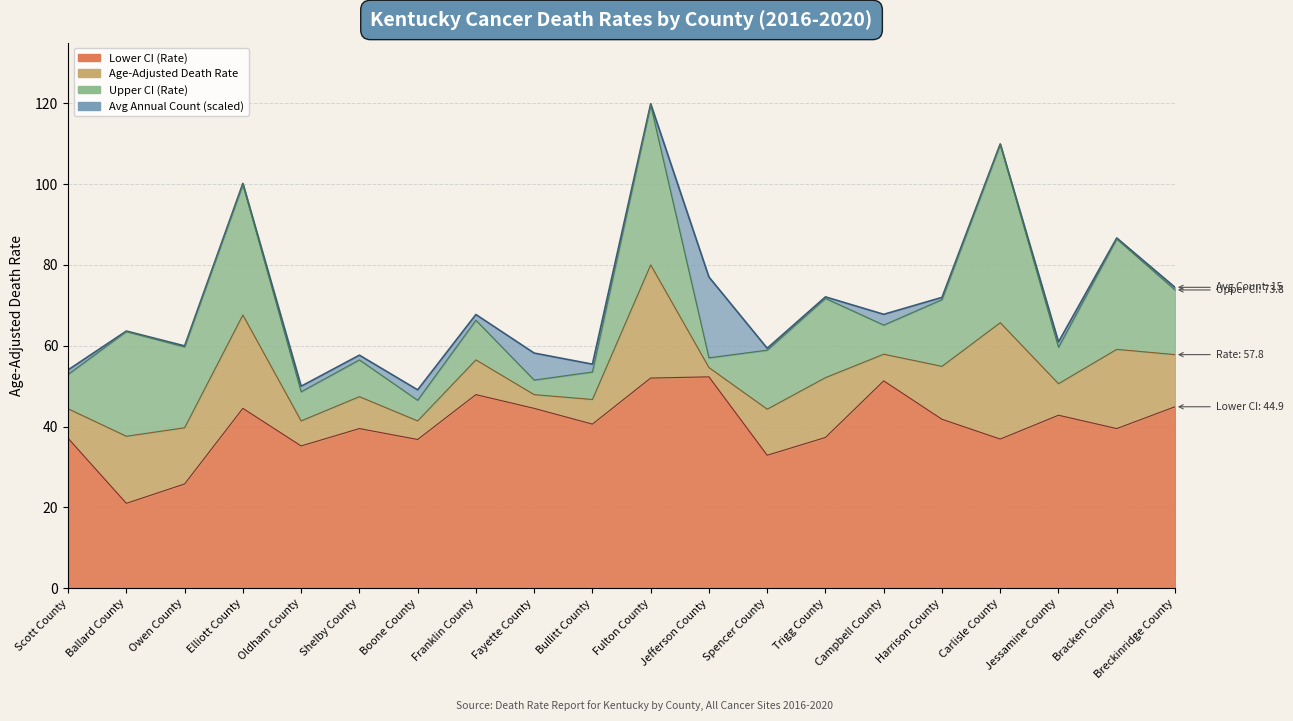

Reading right to left, extract all data points from this chart.

Age-Adjusted Death Rate: 57.8	59.1	50.6	65.7	54.9	57.9	52.1	44.3	54.6	80.0	46.7	47.9	56.5	41.4	47.4	41.4	67.6	39.7	37.6	44.4
Lower CI (Rate): 44.9	39.5	42.8	36.9	41.8	51.3	37.3	32.9	52.3	52.0	40.6	44.5	47.9	36.8	39.5	35.2	44.5	25.8	21.0	37.1
Upper CI (Rate): 73.8	86.4	59.6	109.8	71.4	65.1	71.7	58.9	57.0	119.6	53.5	51.5	66.3	46.5	56.5	48.6	99.9	59.7	63.5	52.9